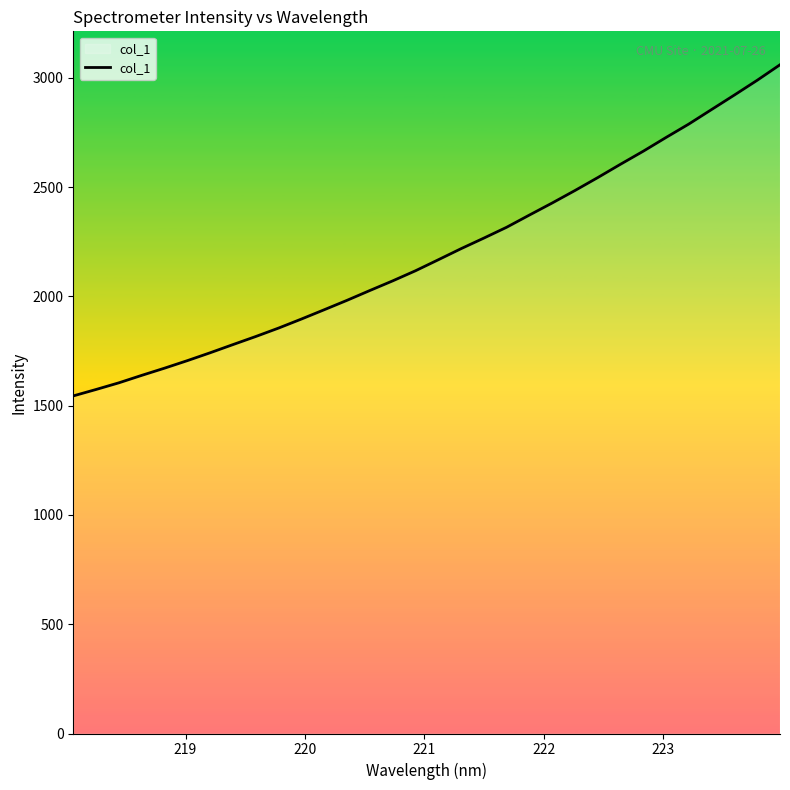

Count the number of categories in the chart.

32